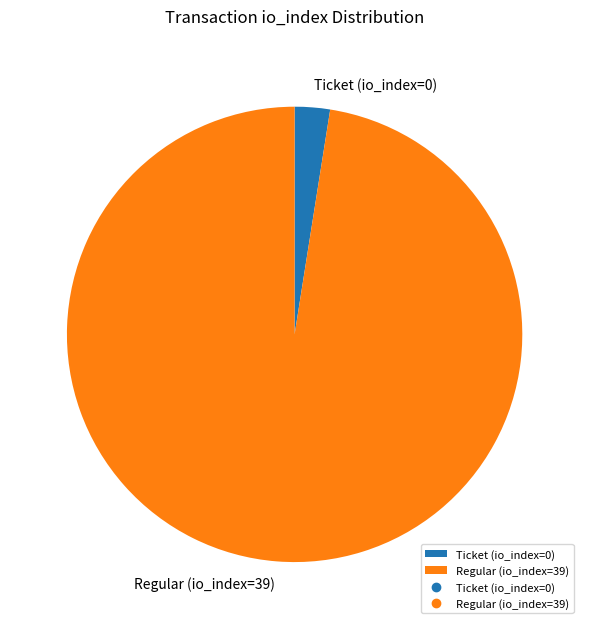

What is the smallest slice in the pie chart?

Ticket (io_index=0)